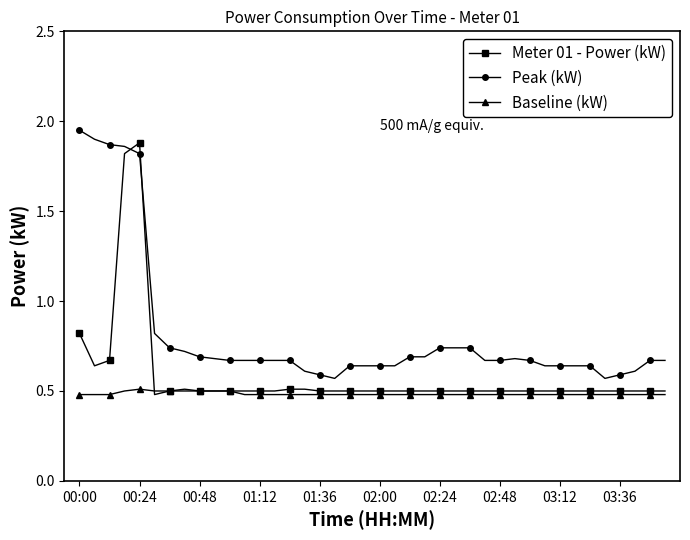

True or false: Meter 01 - Power (kW) and Peak (kW) intersect in this chart.

True